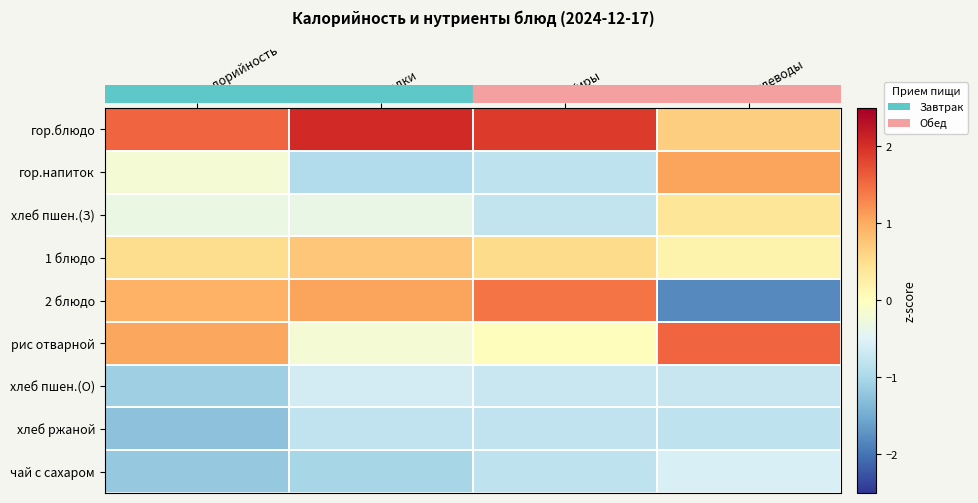

Which series has the largest total across all categories?

гор.блюдо